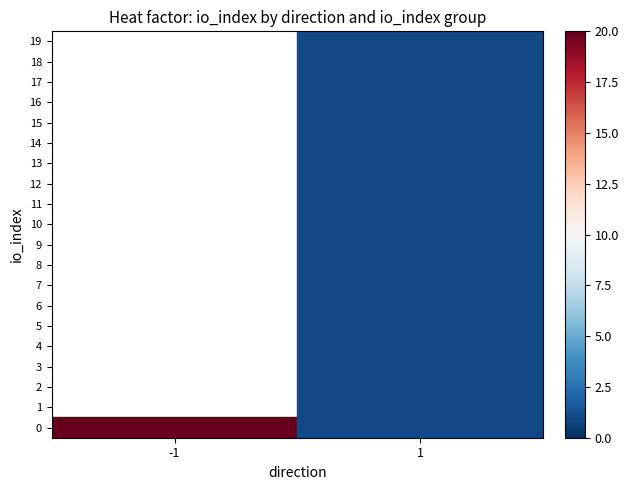

What is the maximum value shown in the chart?

20